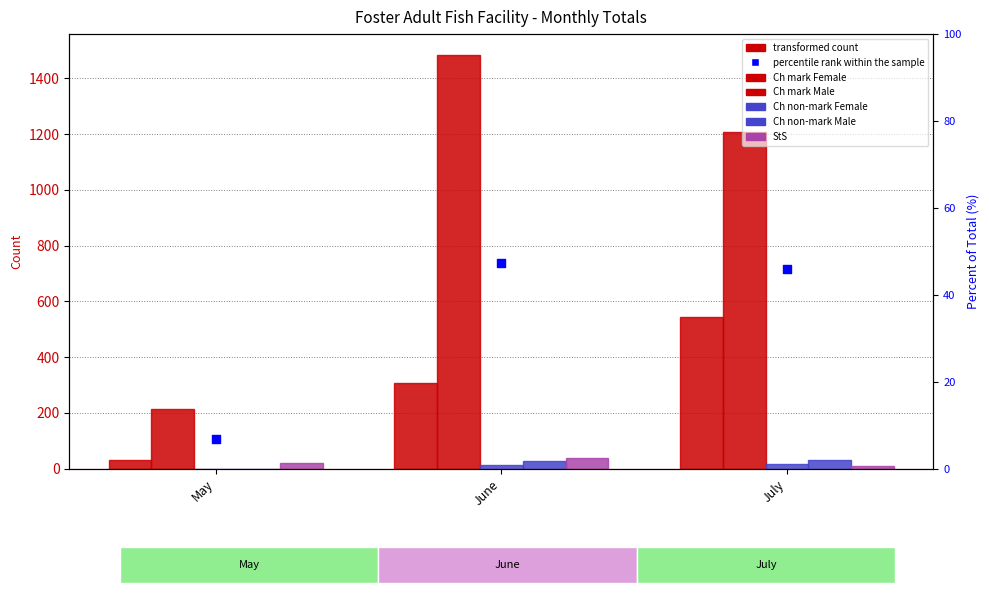

At which category is the sum across all series the highest?

June